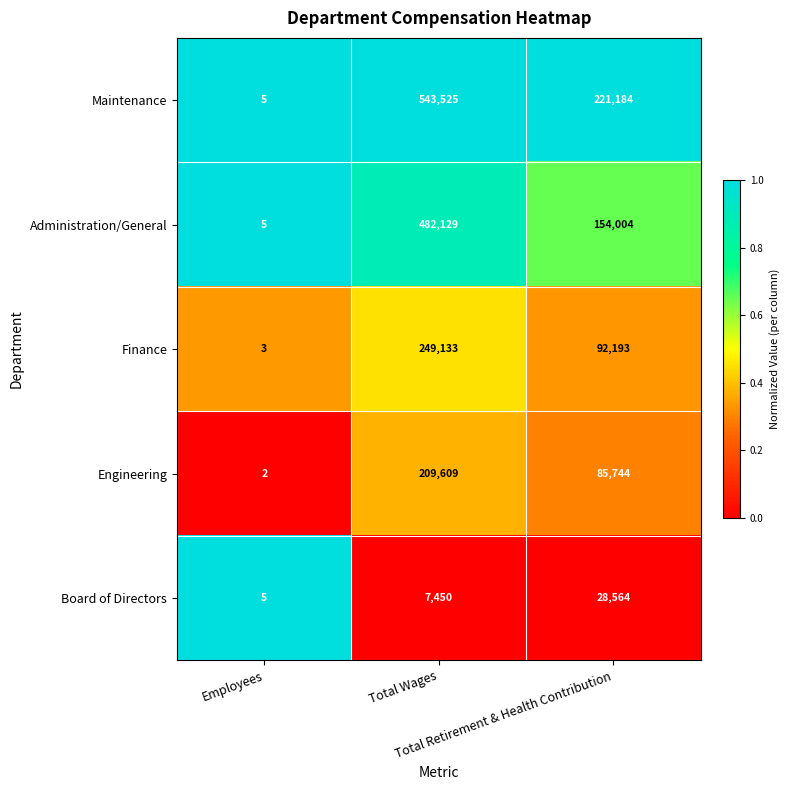

Which series has the widest spread of values?

Maintenance